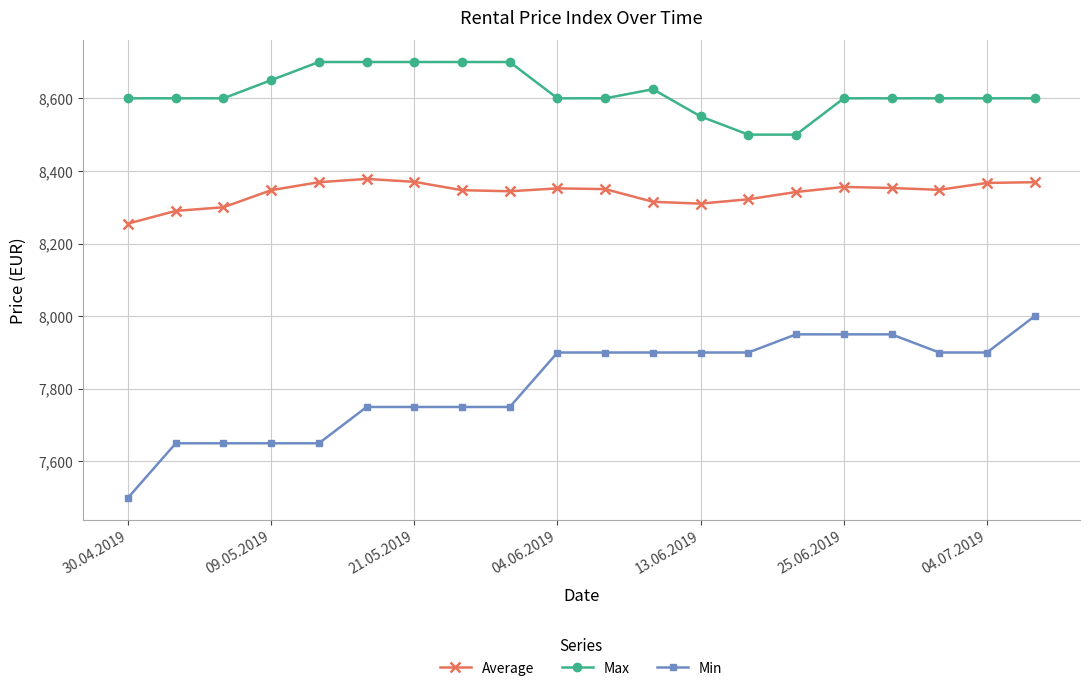

Which series has the largest total across all categories?

Max